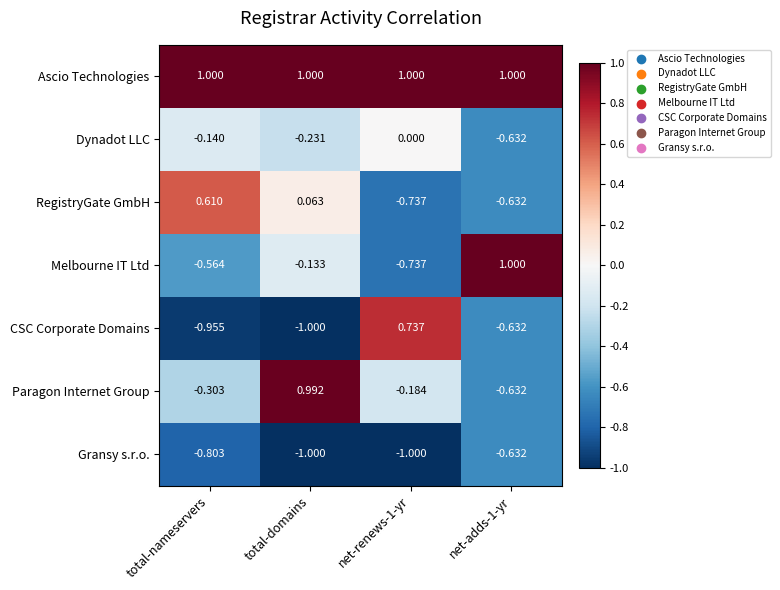

Where is Melbourne IT Ltd nearest to the value 0?

total-domains